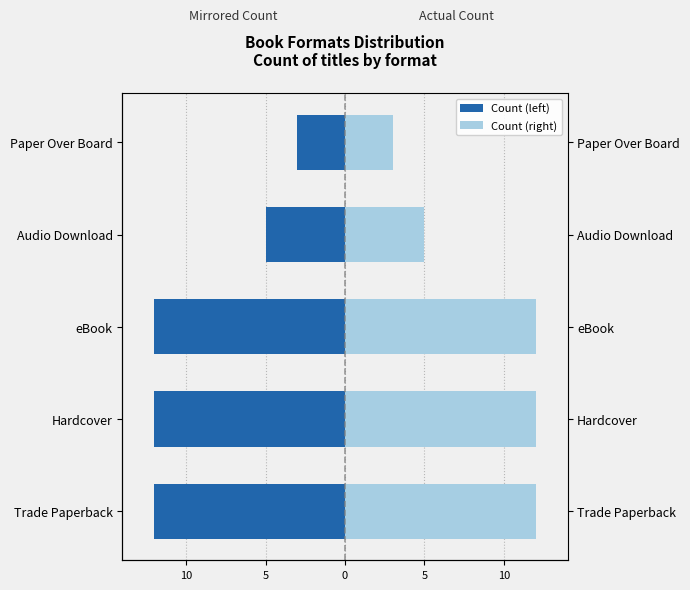

What is the value of the Count (right) bar at the 5th from the left?

12